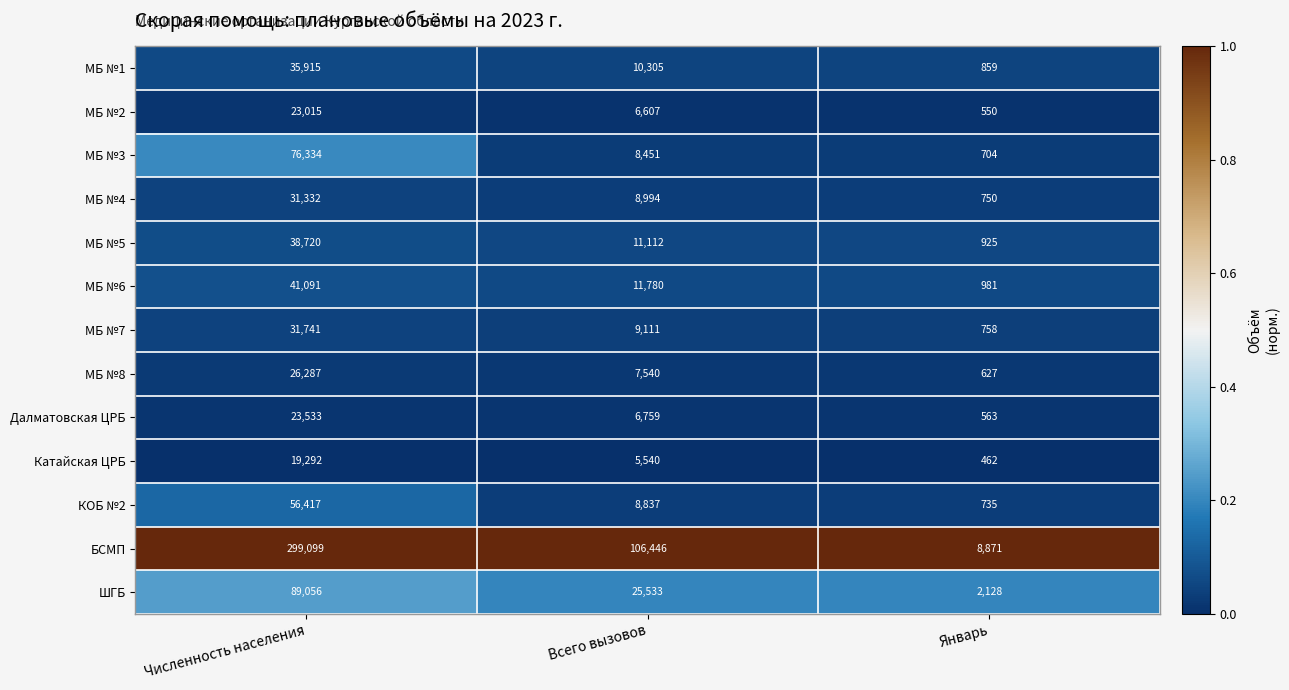

Is the value of Далматовская ЦРБ at Численность населения greater than the value of МБ №2 at Январь?

Yes